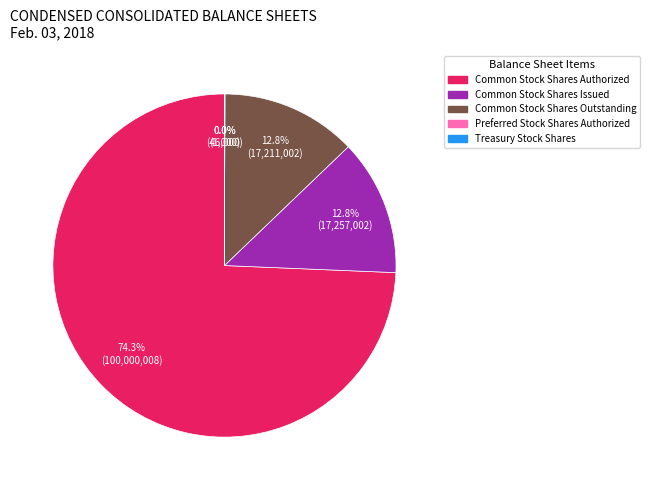

Is Common Stock Shares Authorized the majority of the pie?

Yes